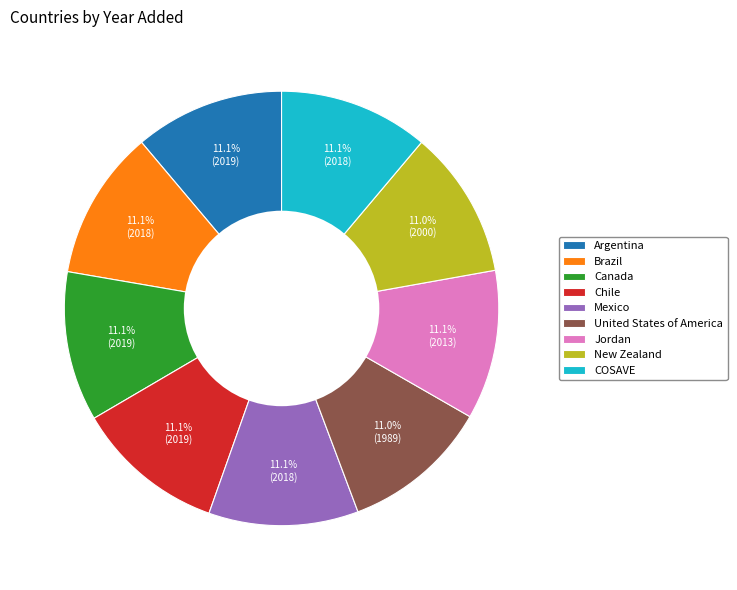

Does Argentina account for over 50% of the chart?

No